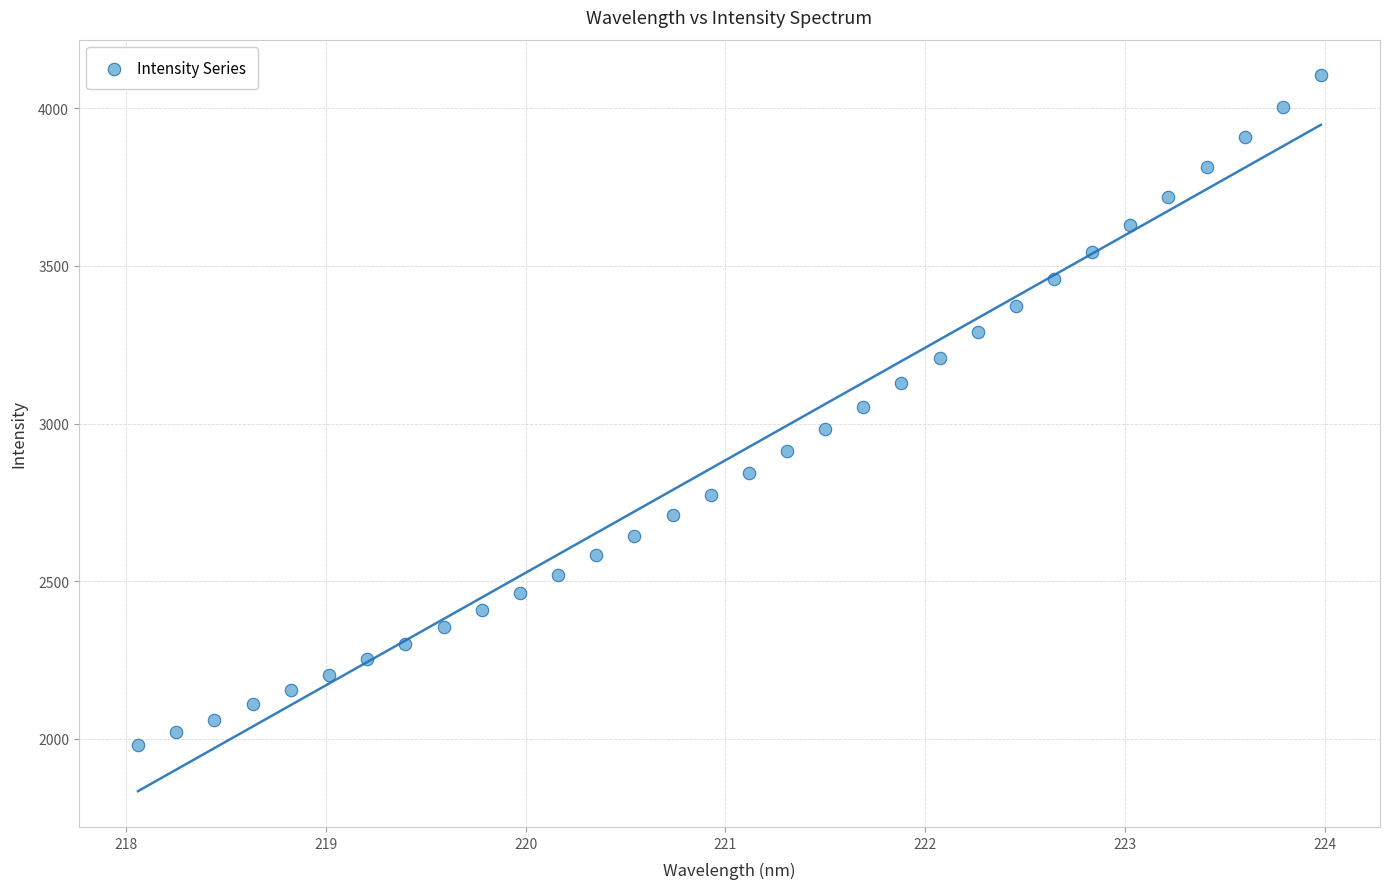

What is the range of X values (max minus min)?

5.9